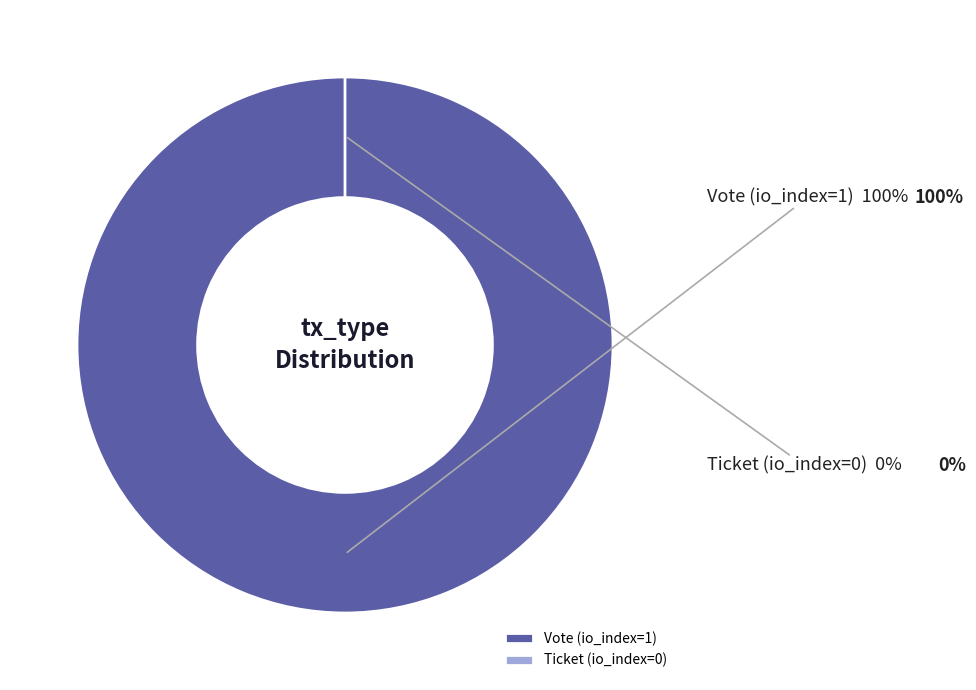

What is the total percentage of Vote (io_index=1) and Ticket (io_index=0)?

100.0%